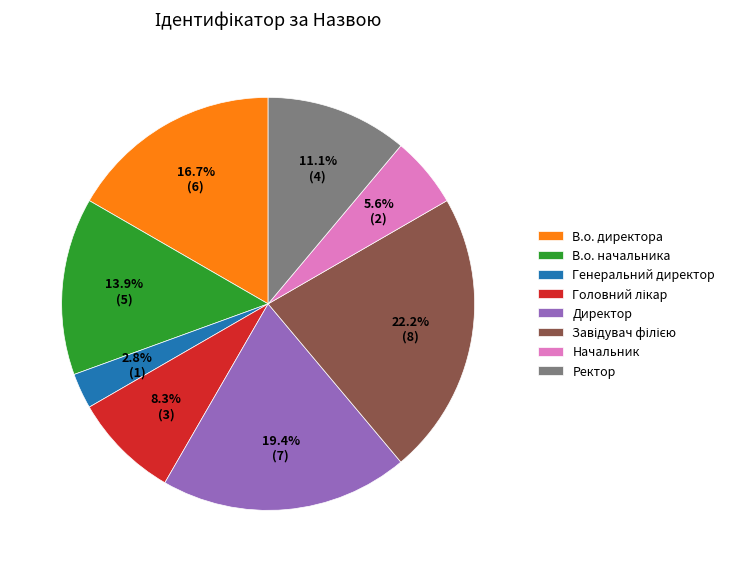

True or false: Ректор accounts for 11% of the total.

True